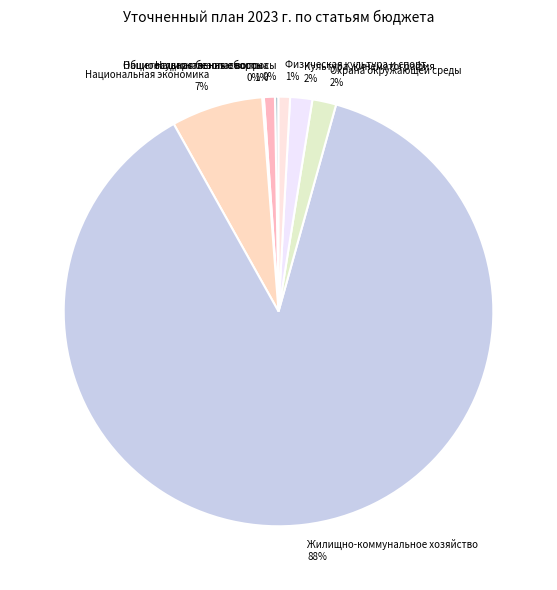

Is the sum of Жилищно-коммунальное хозяйство and Физическая культура и спорт greater than half?

Yes